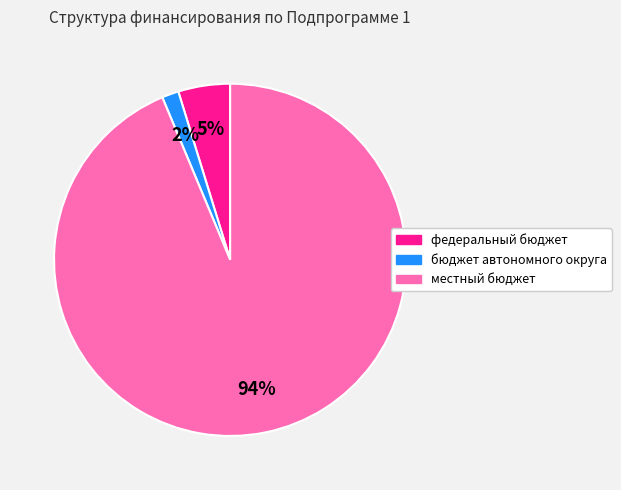

Is there a majority slice in this chart?

Yes